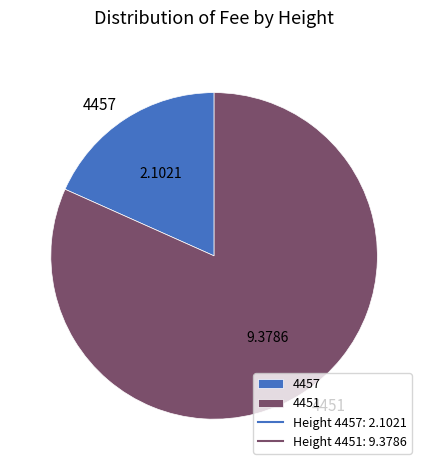

Do 4451 and 4457 together represent more than half of the pie?

Yes